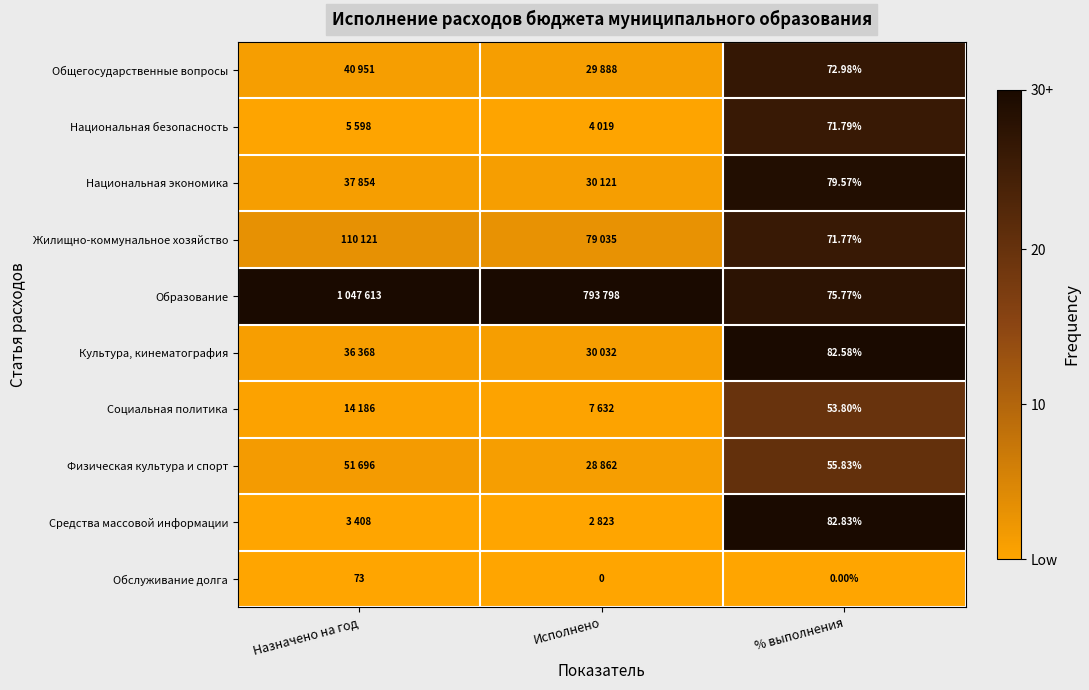

At % выполнения, list the series in order from largest to smallest.

Средства массовой информации, Культура, кинематография, Национальная экономика, Образование, Общегосударственные вопросы, Национальная безопасность, Жилищно-коммунальное хозяйство, Физическая культура и спорт, Социальная политика, Обслуживание долга